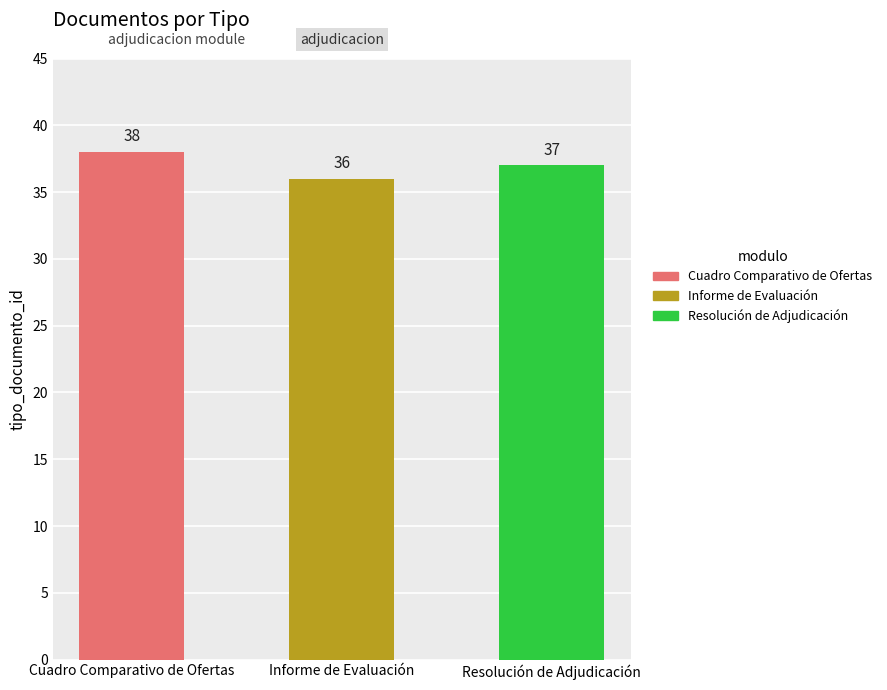

What is the approximate value at Resolución de Adjudicación?

37